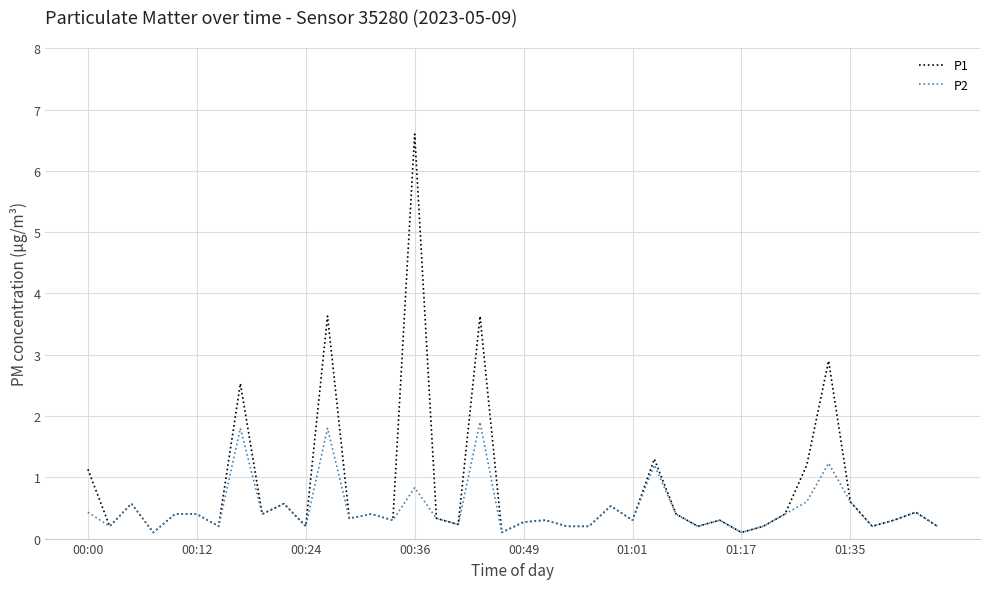

What is the minimum value shown in the chart?

0.1